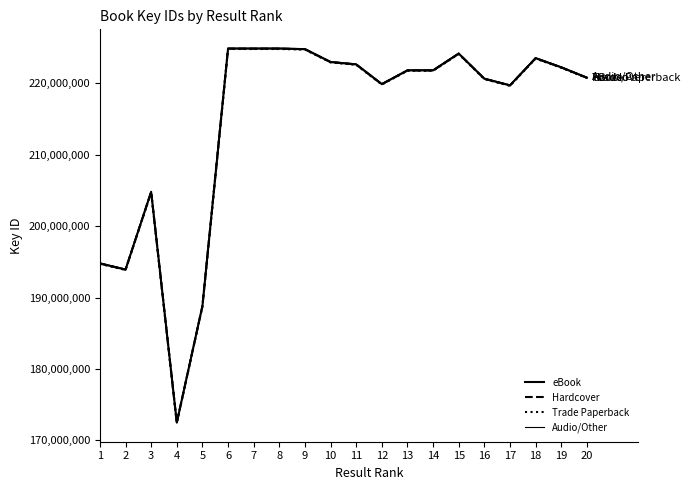

What is the value of the Trade Paperback point at the 20th from the left?

220732343